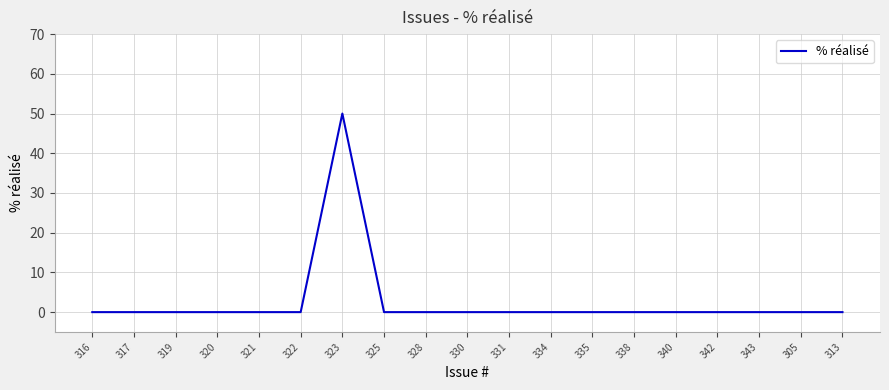

What position from the right is 317?

18